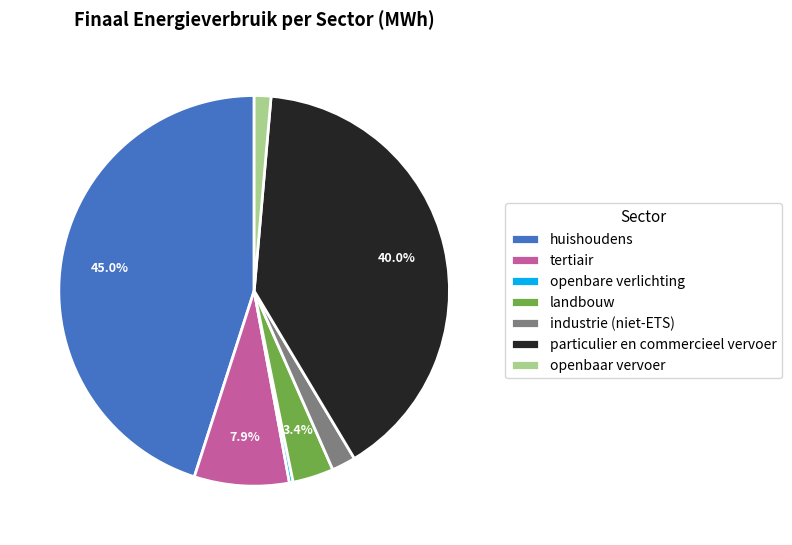

Between huishoudens and landbouw, which is larger?

huishoudens